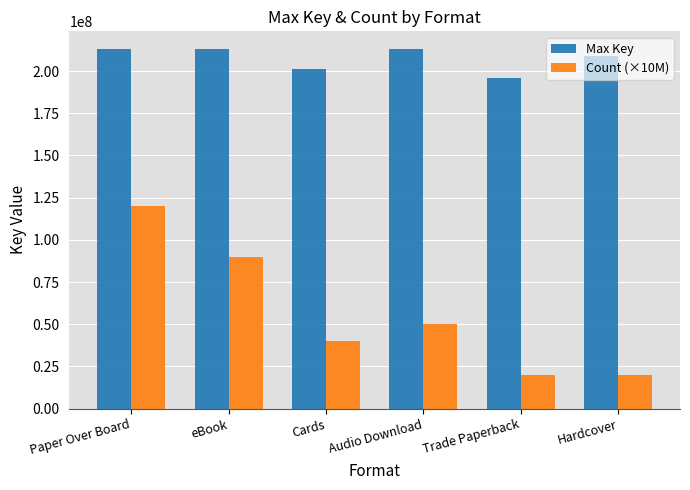

What is the total value across all series at Audio Download?

262948279